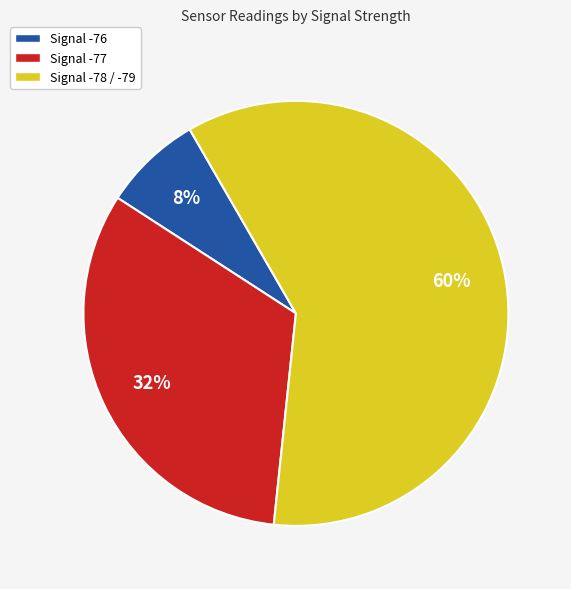

To the nearest percent, what is the difference between the Signal -78 / -79 and Signal -76 slice percentages?

52%